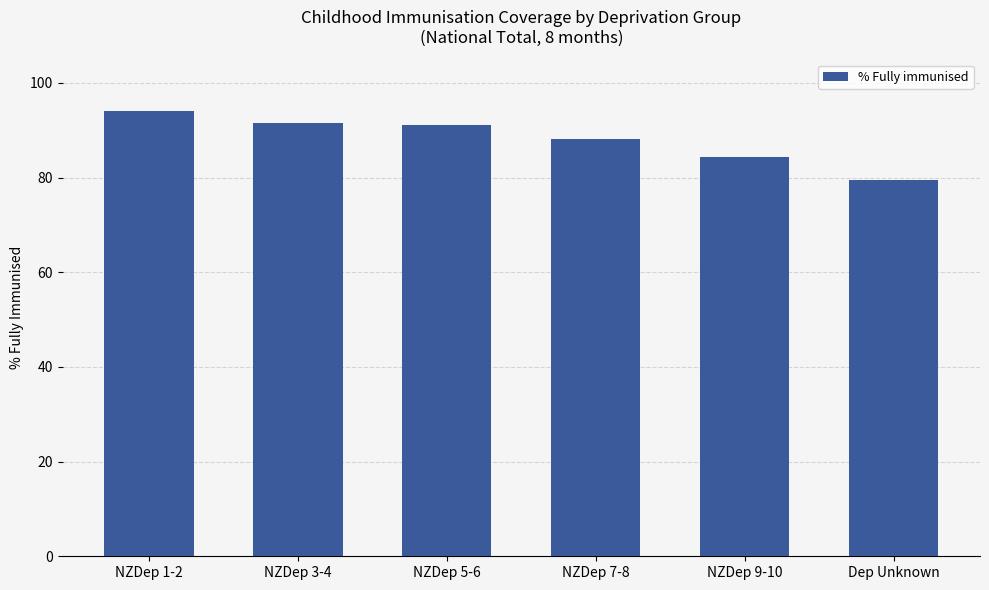

Does the chart contain any negative values?

No